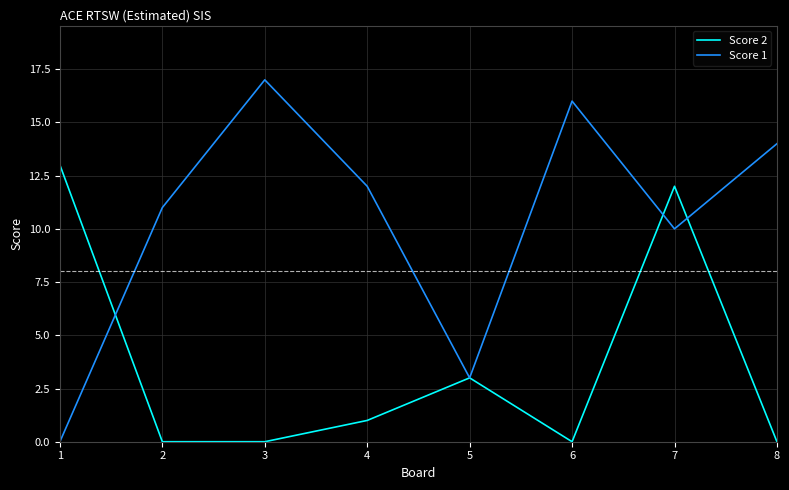

List the series in order of their peak value, highest first.

Score 1, Score 2